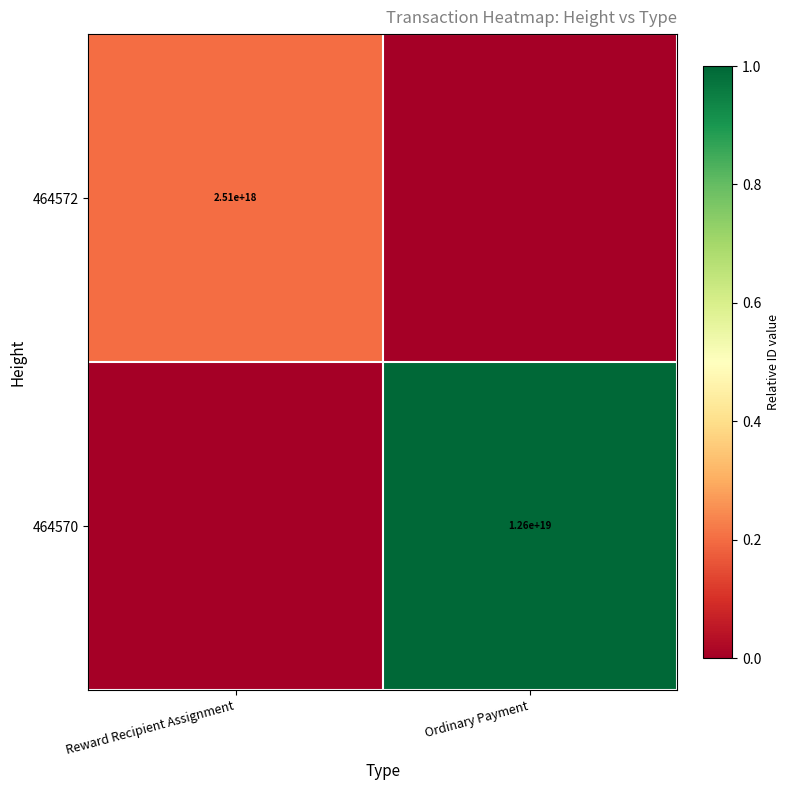

Which label corresponds to the smallest value in the chart?

Ordinary Payment